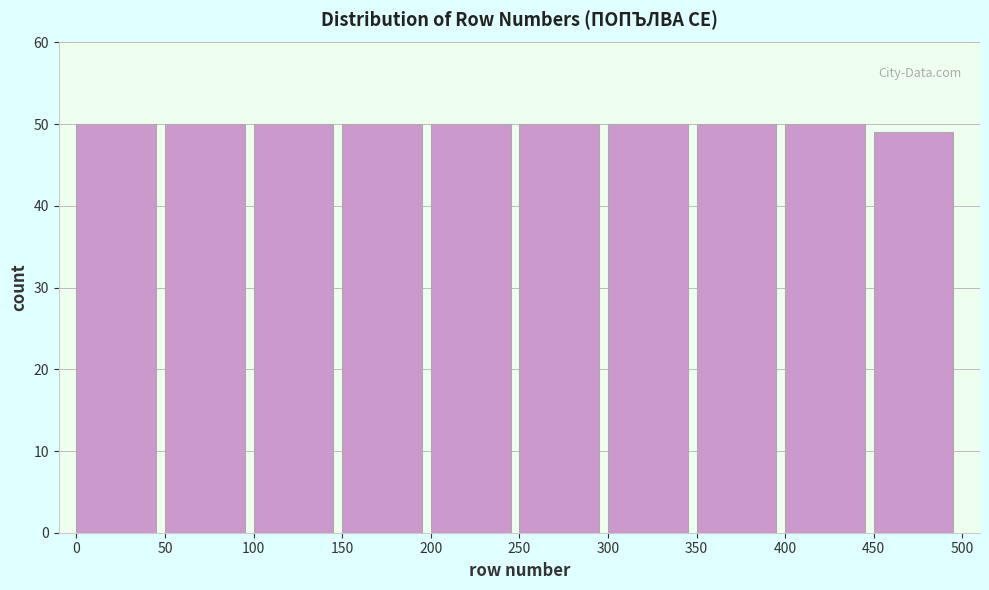

Reading left to right, list all the values displayed in this chart.

0=50	50=50	100=50	150=50	200=50	250=50	300=50	350=50	400=50	450=49